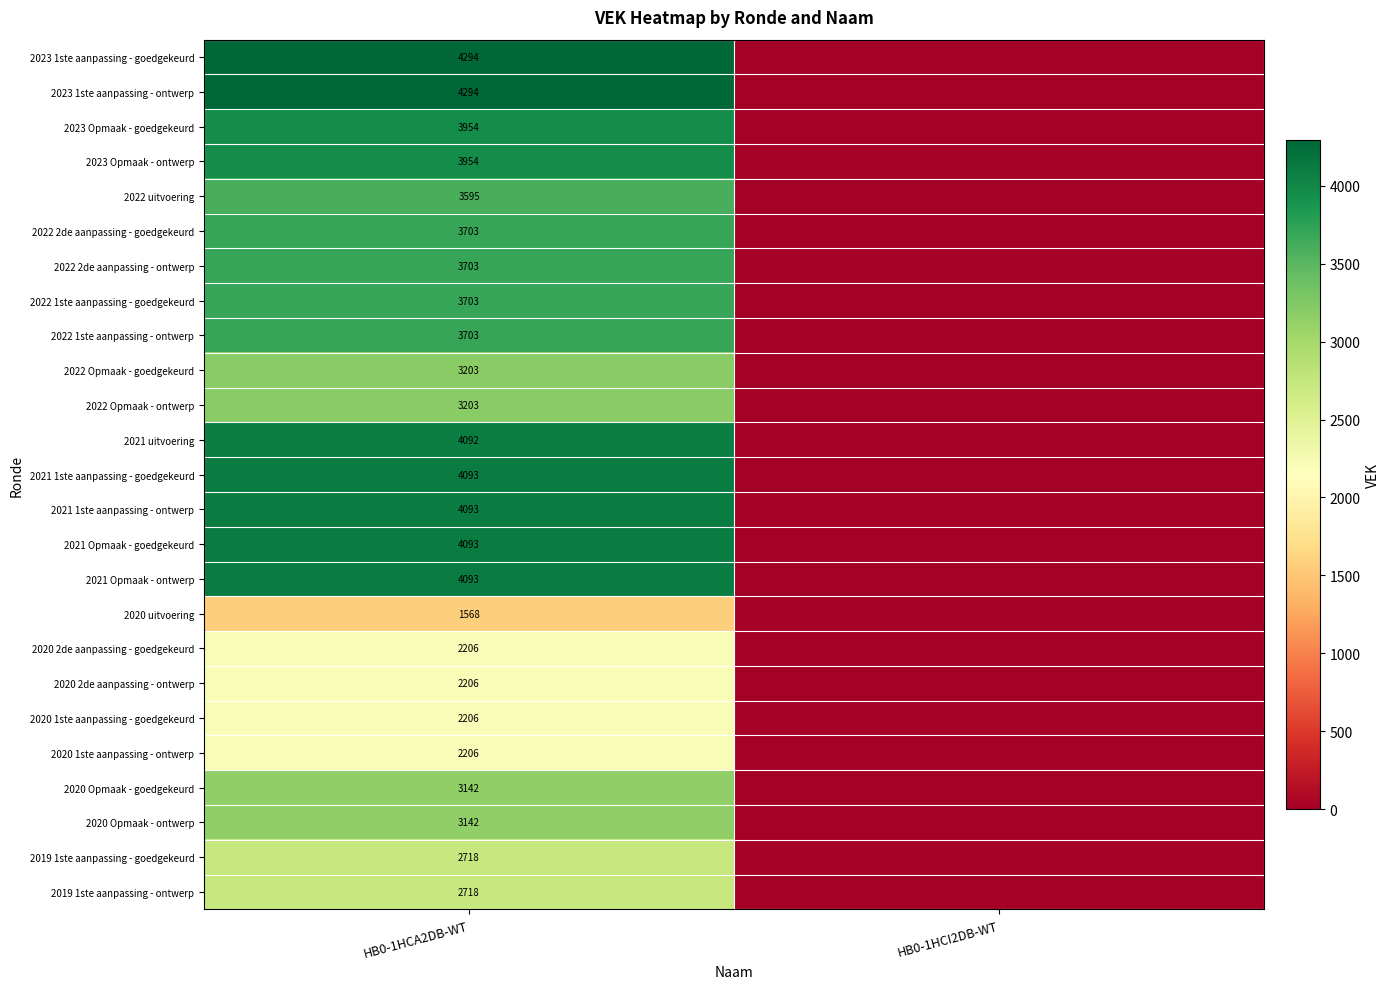

Is it true that 2021 Opmaak - goedgekeurd equals 1839 at HB0-1HCA2DB-WT?

False